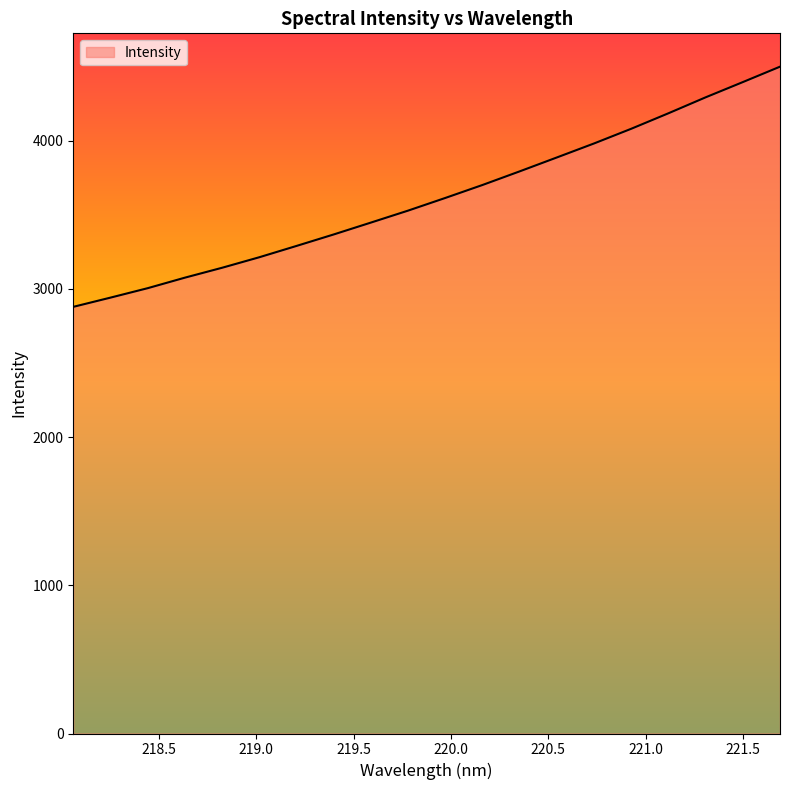

What is the greatest value displayed?

4498.5